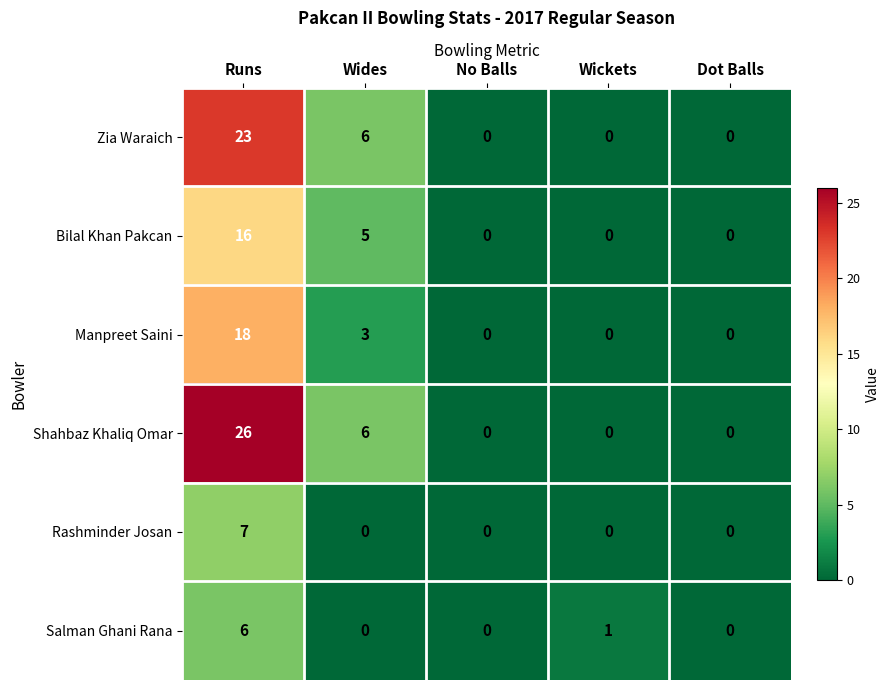

What is the highest value of the Manpreet Saini series?

18